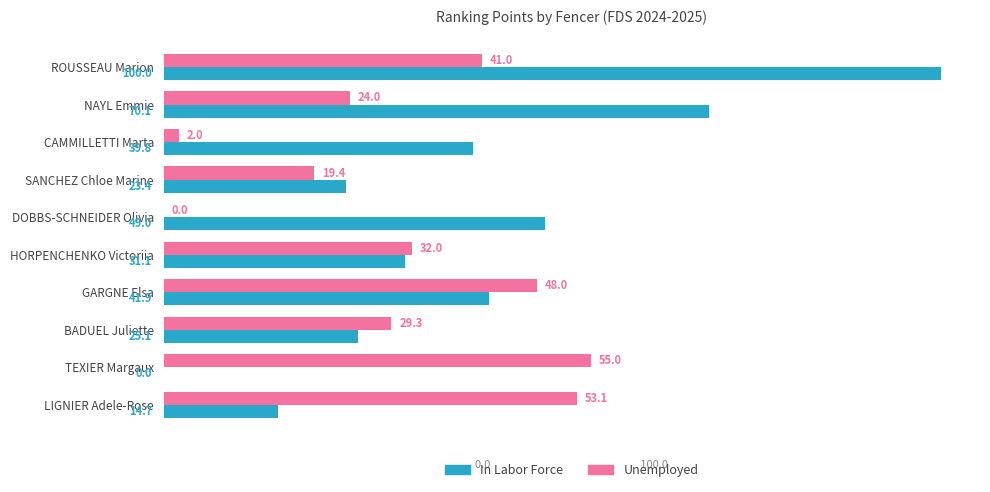

Is the value of Unemployed at NAYL Emmie greater than the value of In Labor Force at DOBBS-SCHNEIDER Olivia?

No